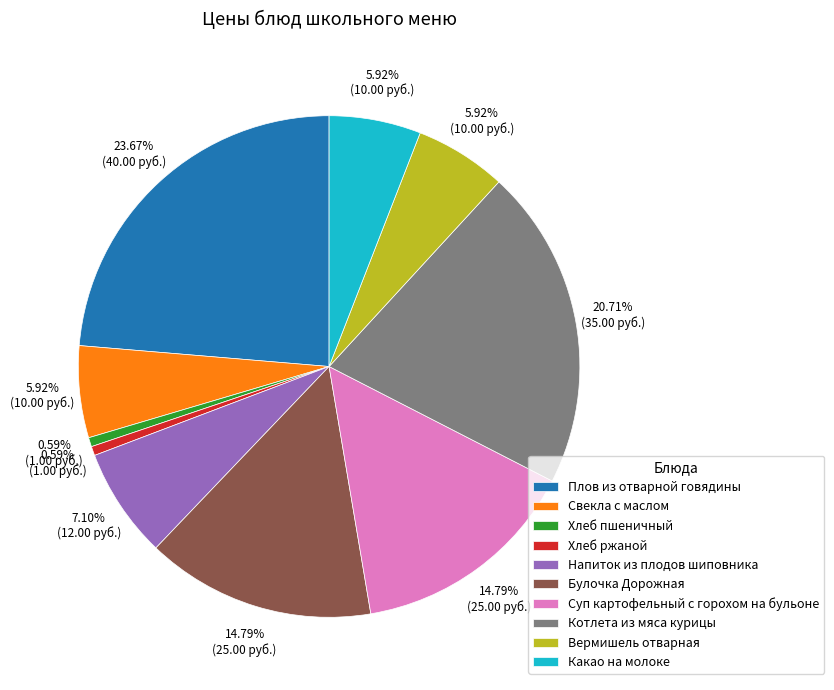

Which category has the biggest portion of the pie?

Плов из отварной говядины